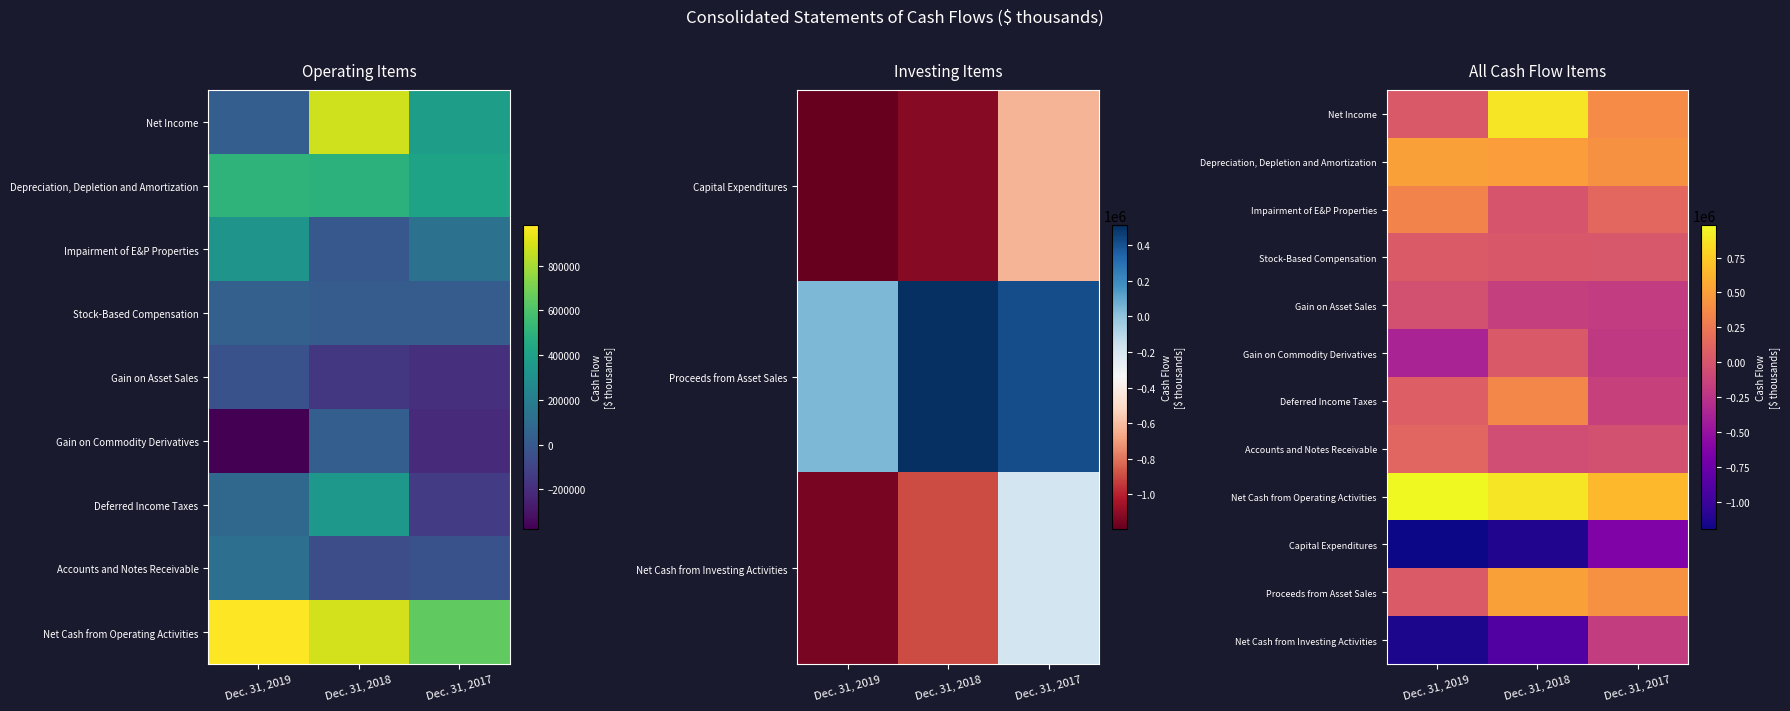

What is the difference between the maximum and minimum values in the Accounts and Notes Receivable series?

176356